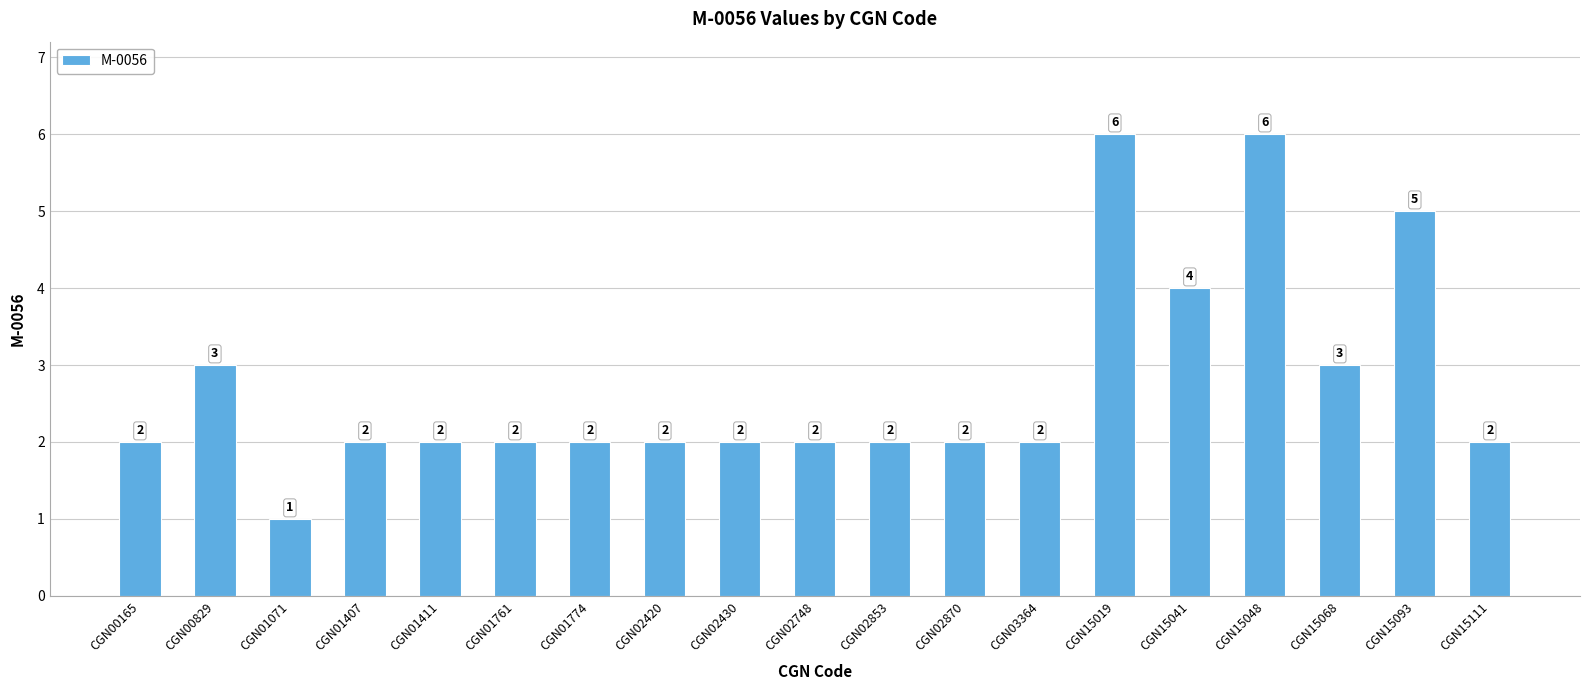

How many values are below 2?

1